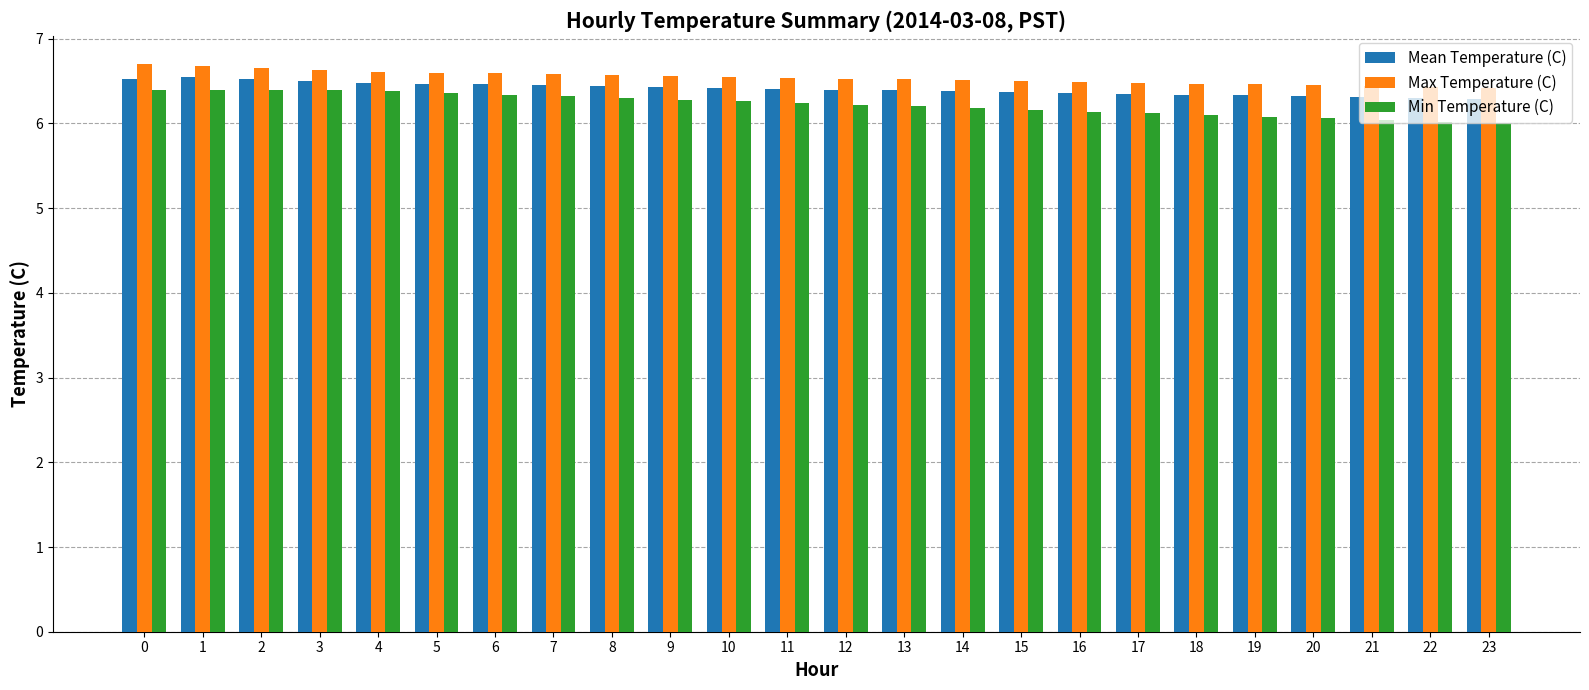

At how many categories does at least one series exceed 6?

24